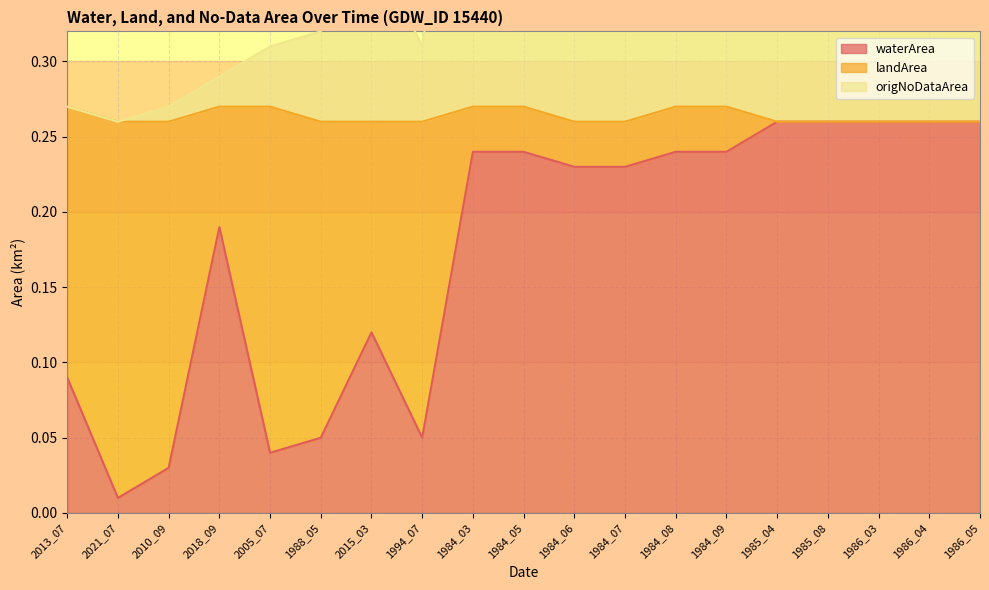

True or false: waterArea and origNoDataArea intersect in this chart.

False